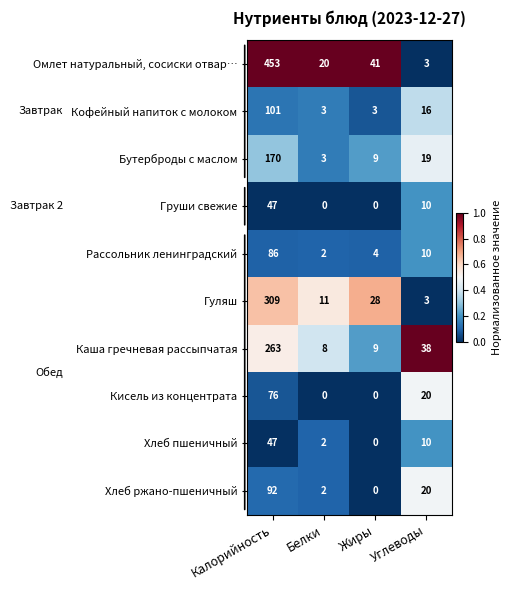

What is the sum of the Кофейный напиток с молоком values at Жиры and Калорийность?

104